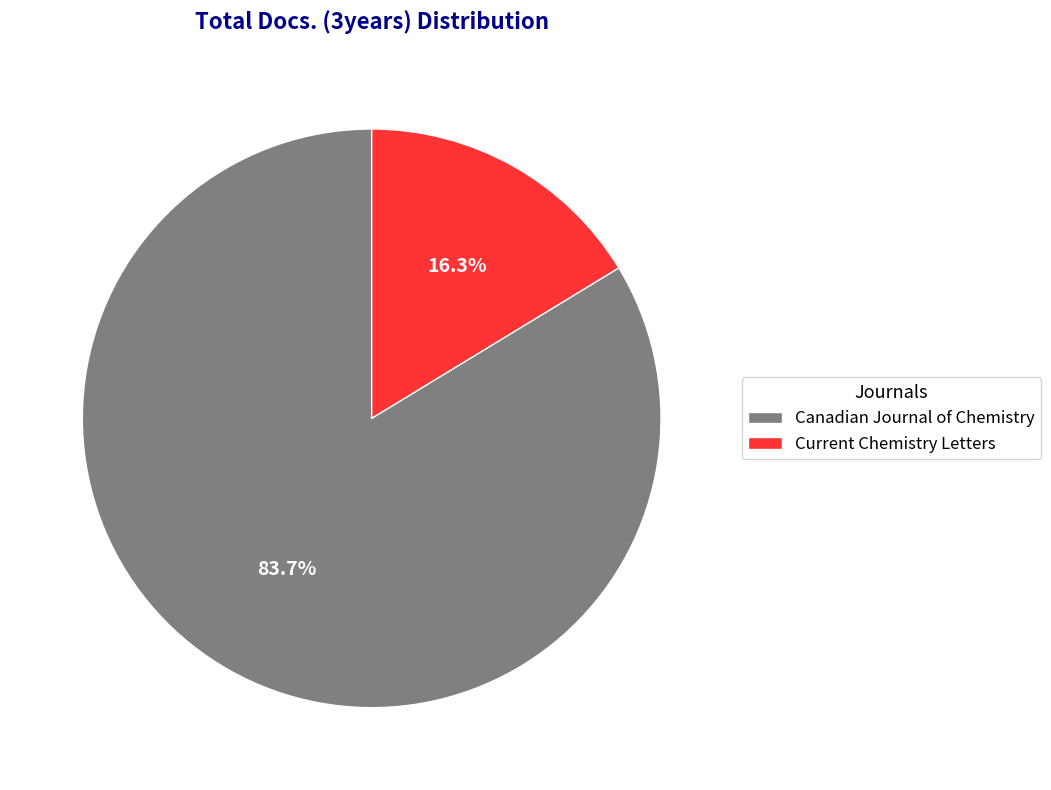

How many slices are in this pie chart?

2